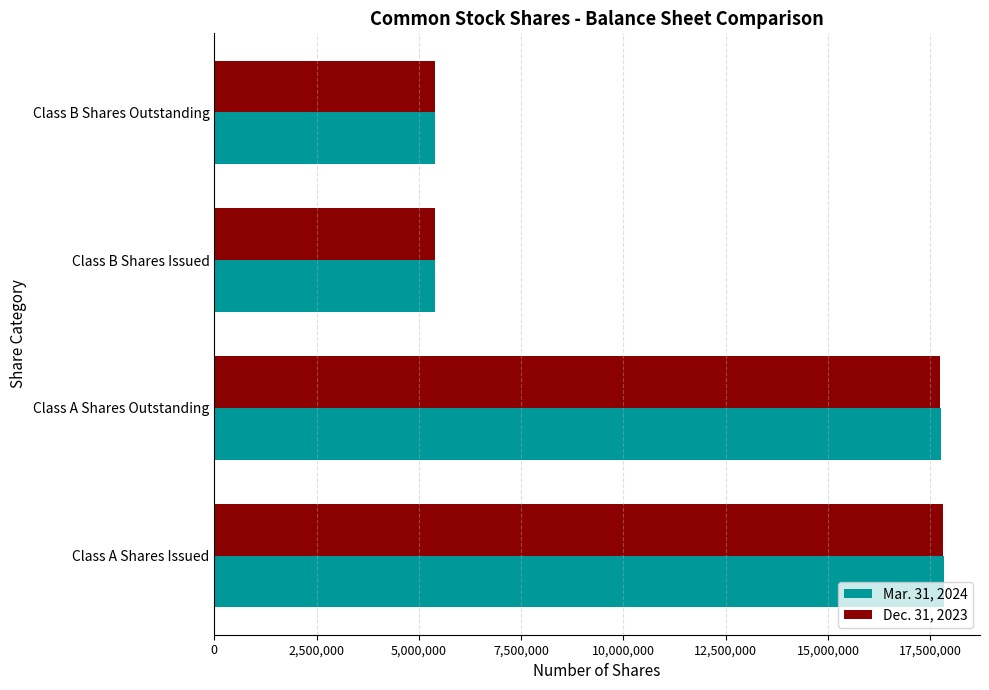

Which series has the largest range (max minus min)?

Mar. 31, 2024